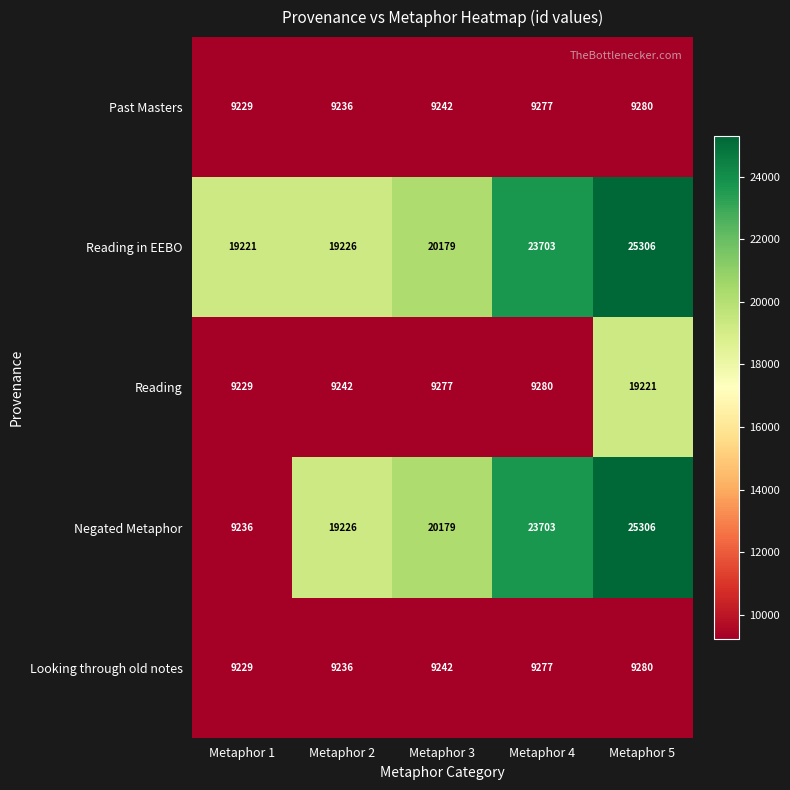

What is the greatest value displayed?

25306